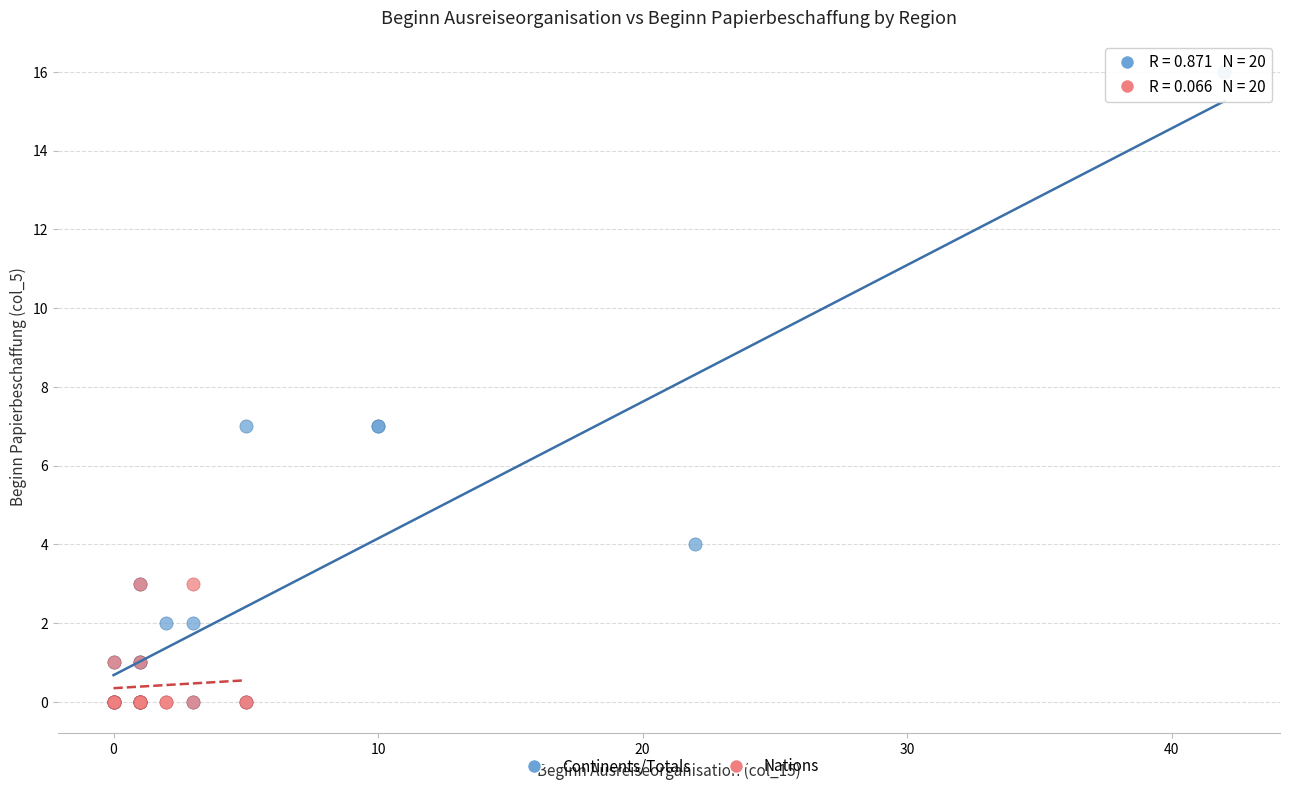

Which series reaches the maximum Y coordinate?

Continents/Totals